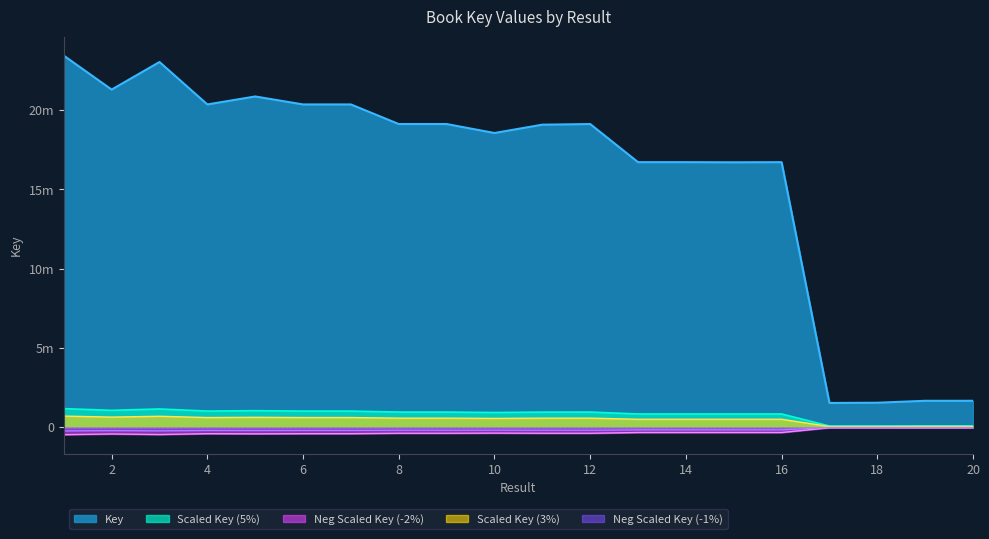

What is the sum of all values?

15903046.5